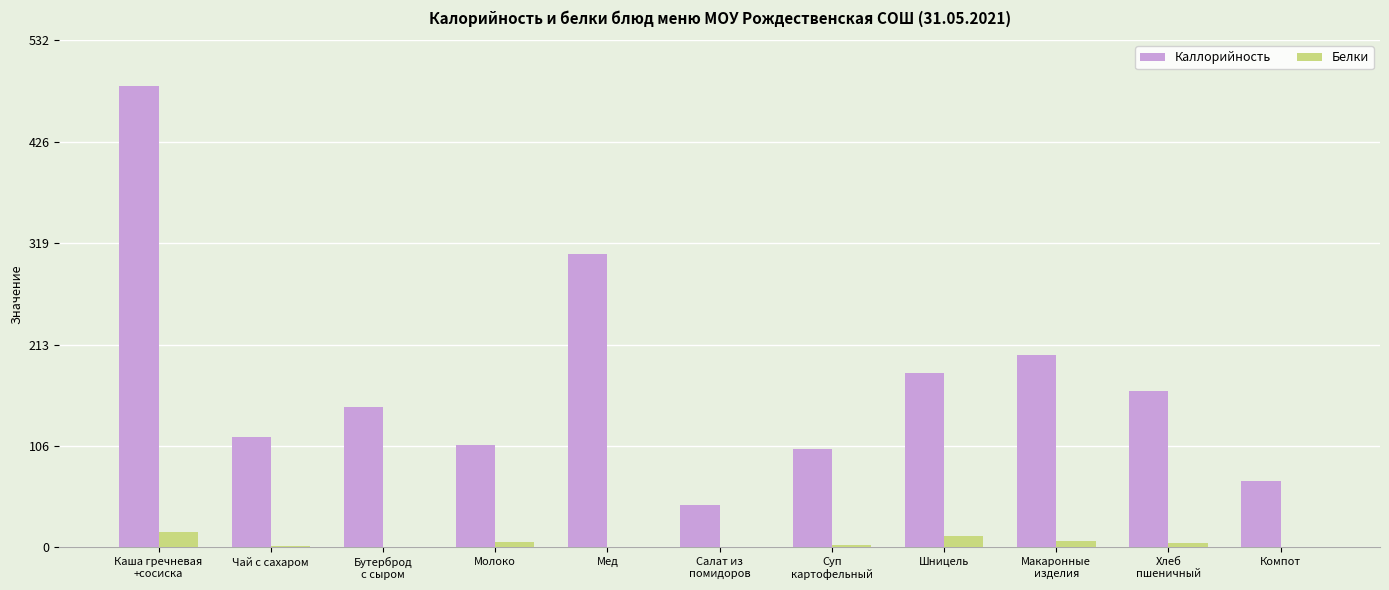

What is the spread (max minus min) of values at Каша гречневая
+сосиска?

467.7